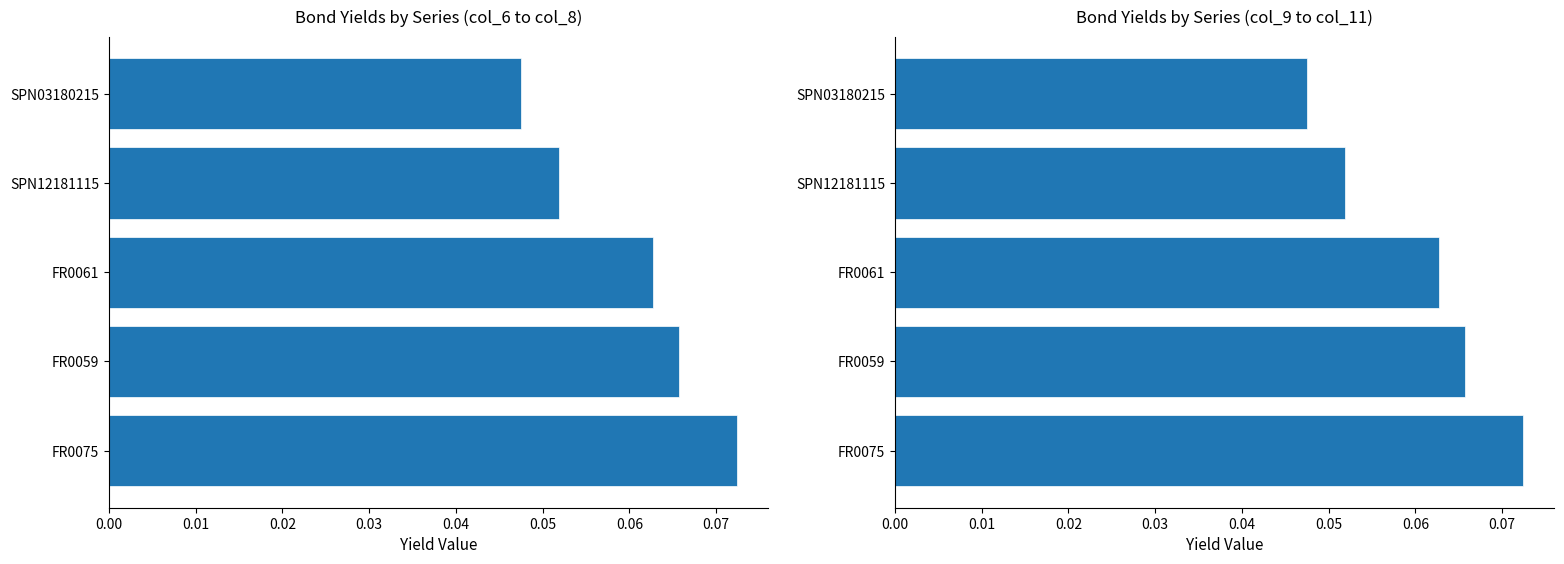

Reading left to right, extract all data points from this chart.

col_6: 0.0	0.1	0.1	0.1	0.1
col_9: 0.0	0.1	0.1	0.1	0.1